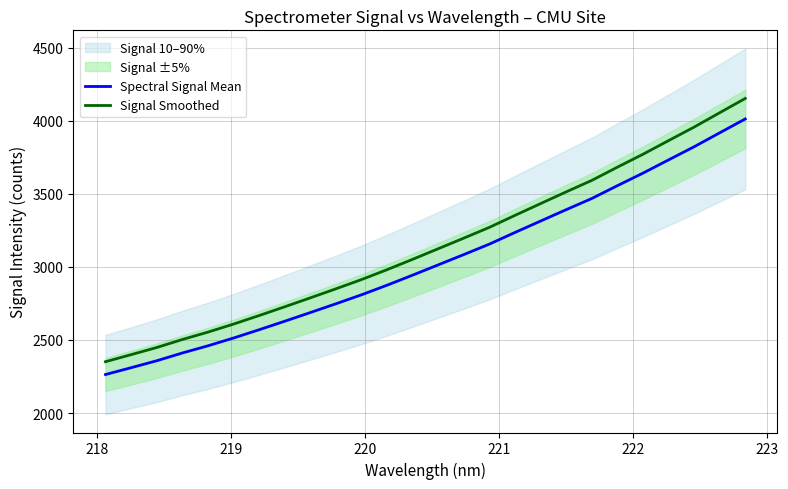

True or false: Spectral Signal Mean and Signal Smoothed cross at least once.

False